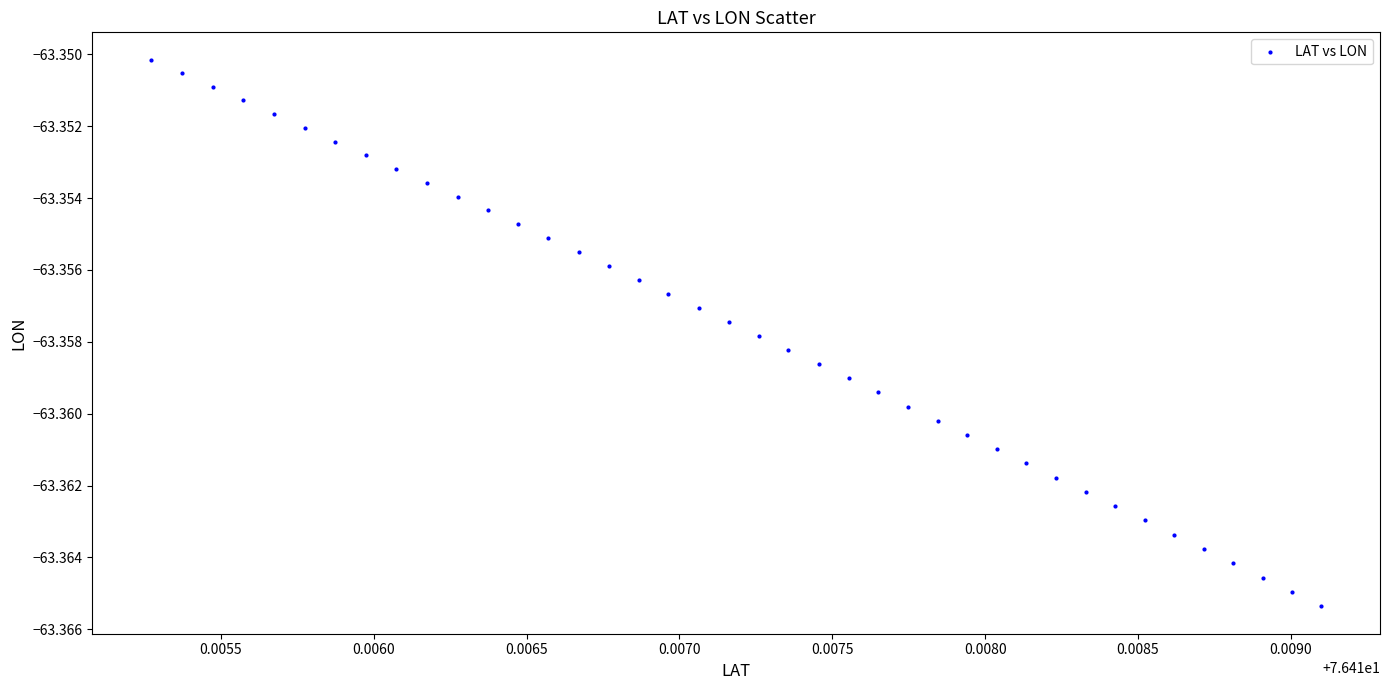

Count the number of points in this scatter plot.

40